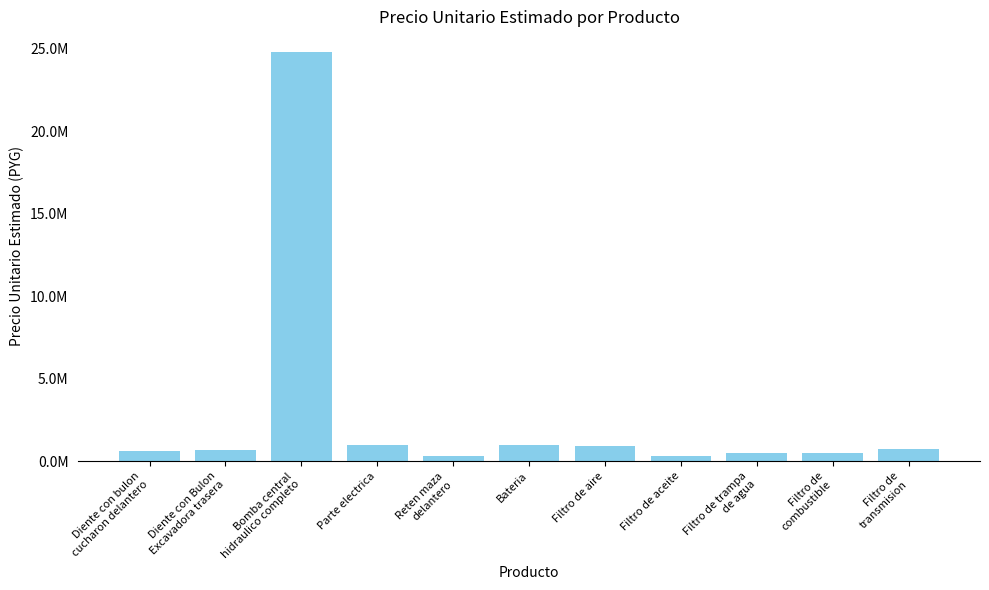

What is the value of the 5th bar from the left?

300000